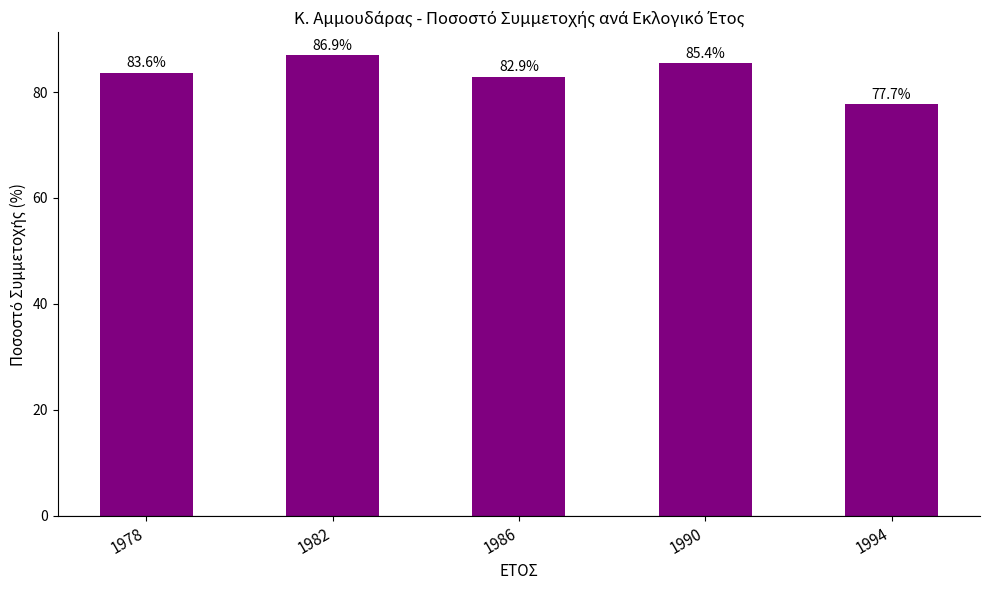

At which label is the value closest to 82?

1986